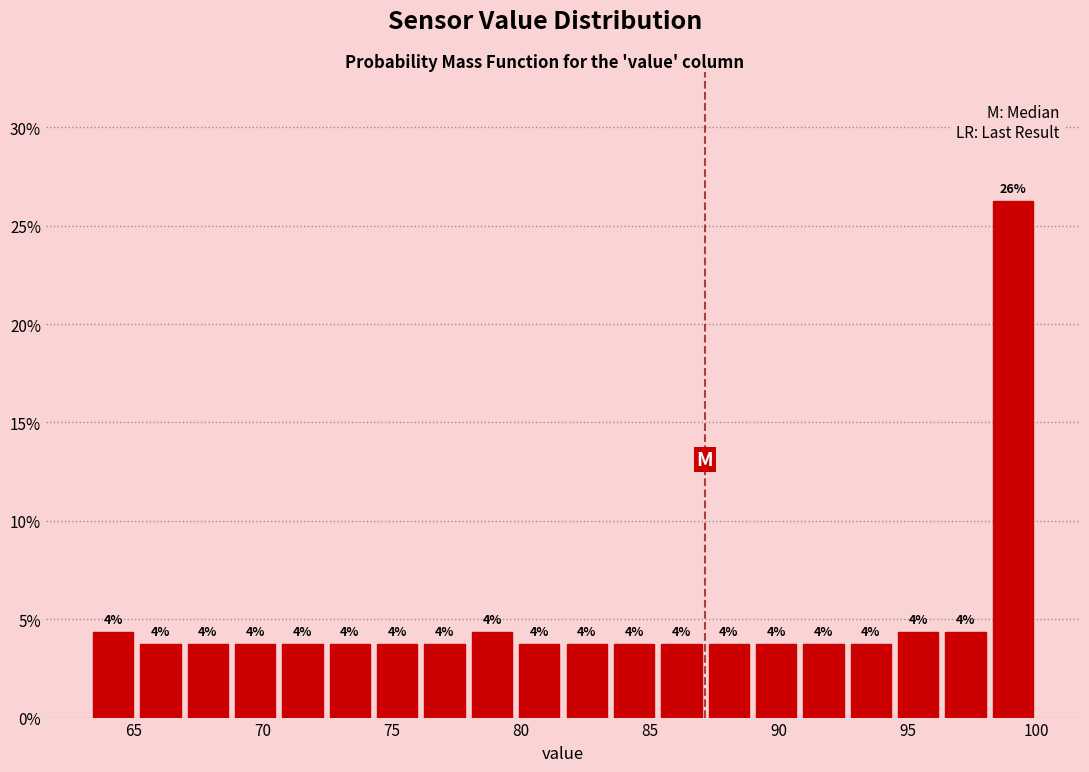

Around what value on the x-axis is the tallest bar? Give the approximate position of its centre, as read against the axis.

99.0